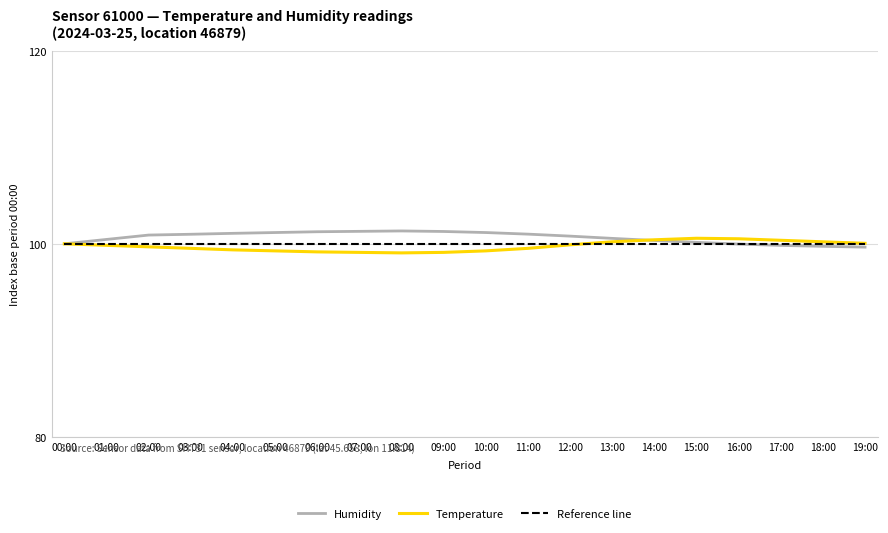

What is the spread (max minus min) of values at 14:00?

0.4